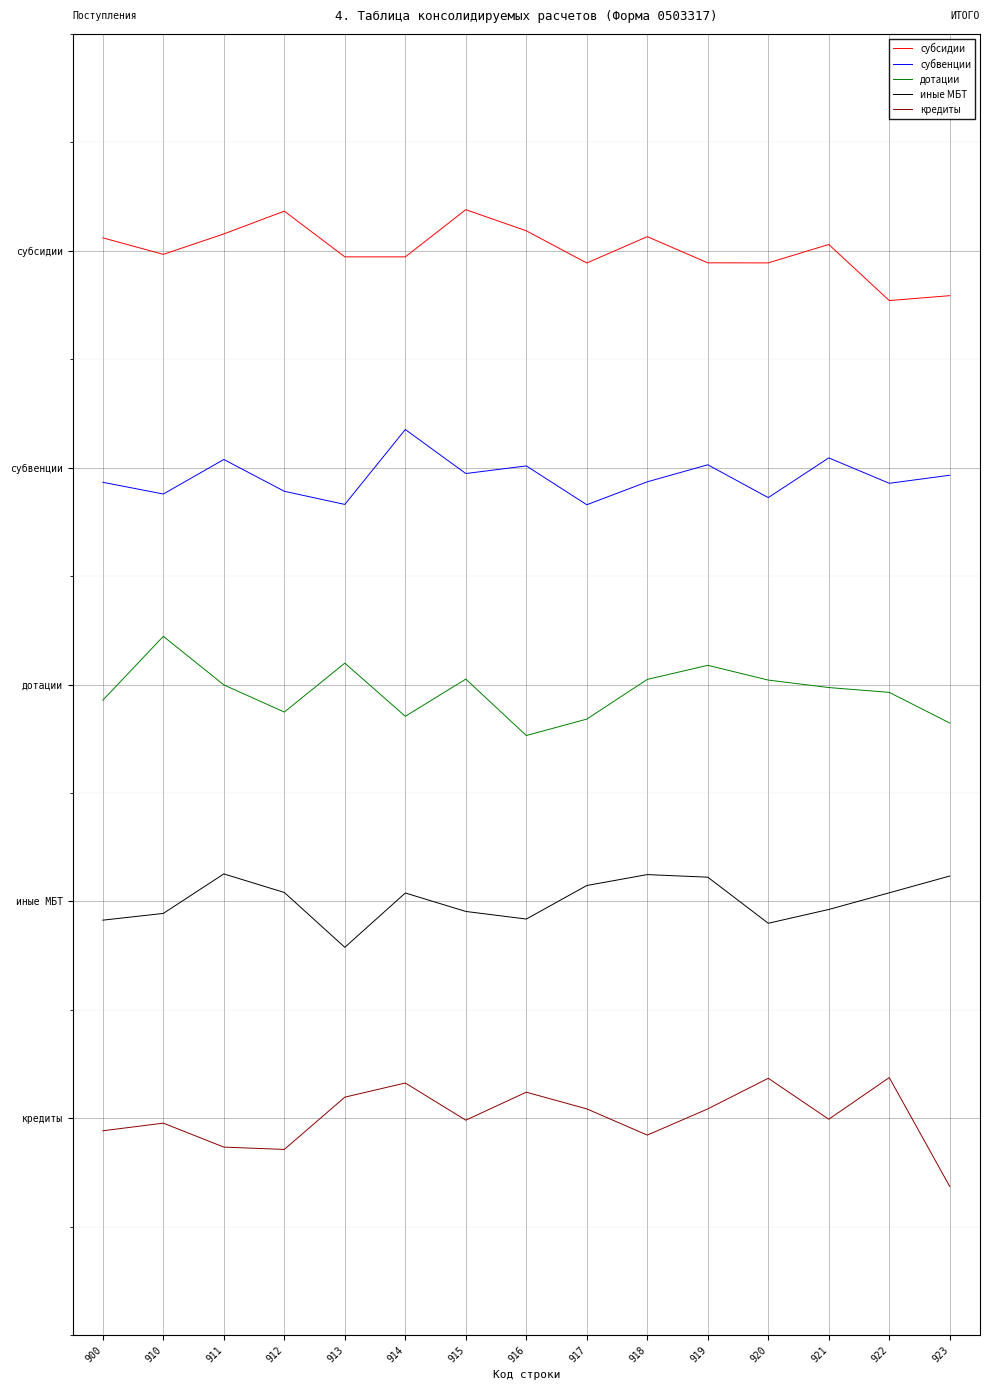

What is the value of the иные МБТ point at the 9th from the left?

1.1